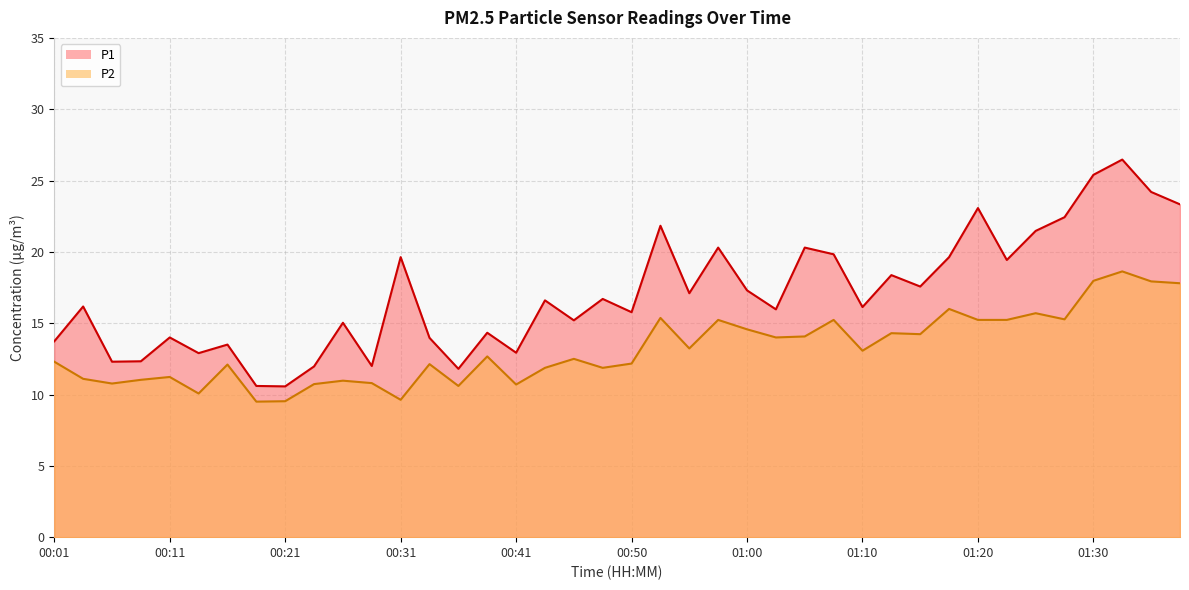

In P1, how many points are lower than both neighbors (excluding endpoints)?

13